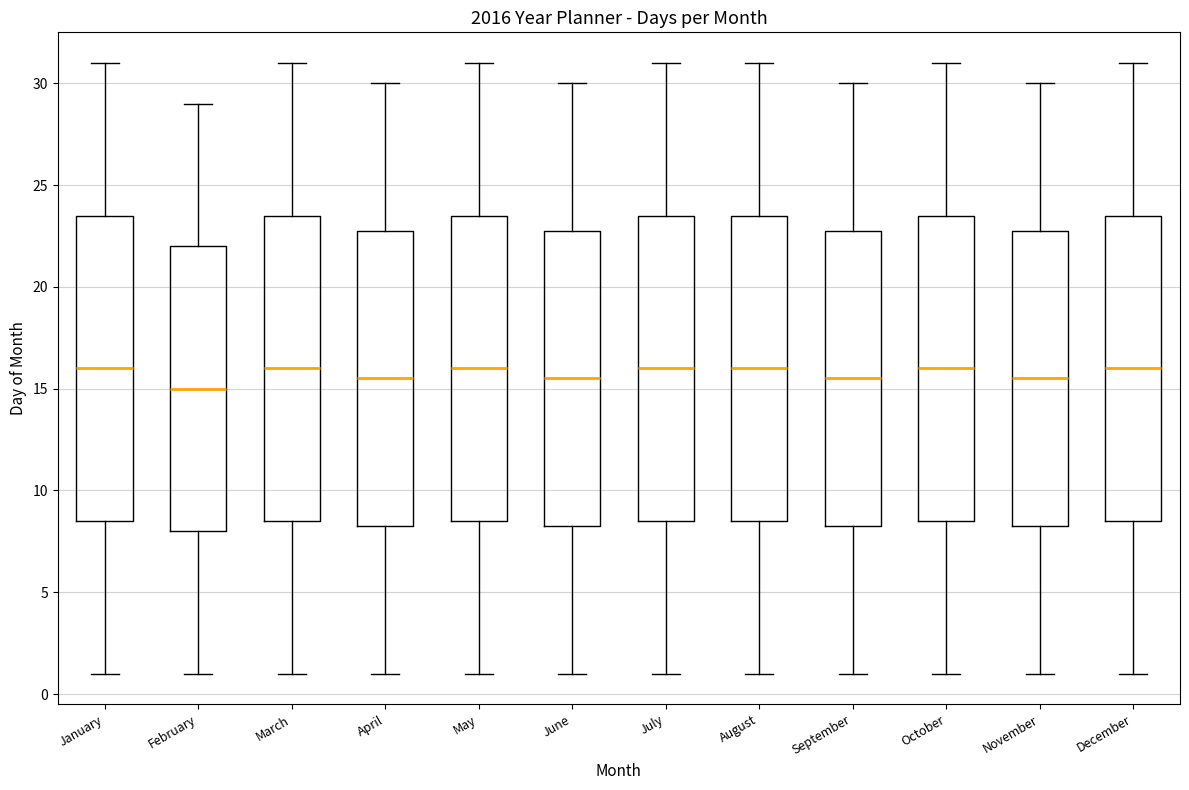

Where is the upper edge of the box for June on the y-axis? The values are not printed on the chart, so give them approximately, as read against the axis.

23.0